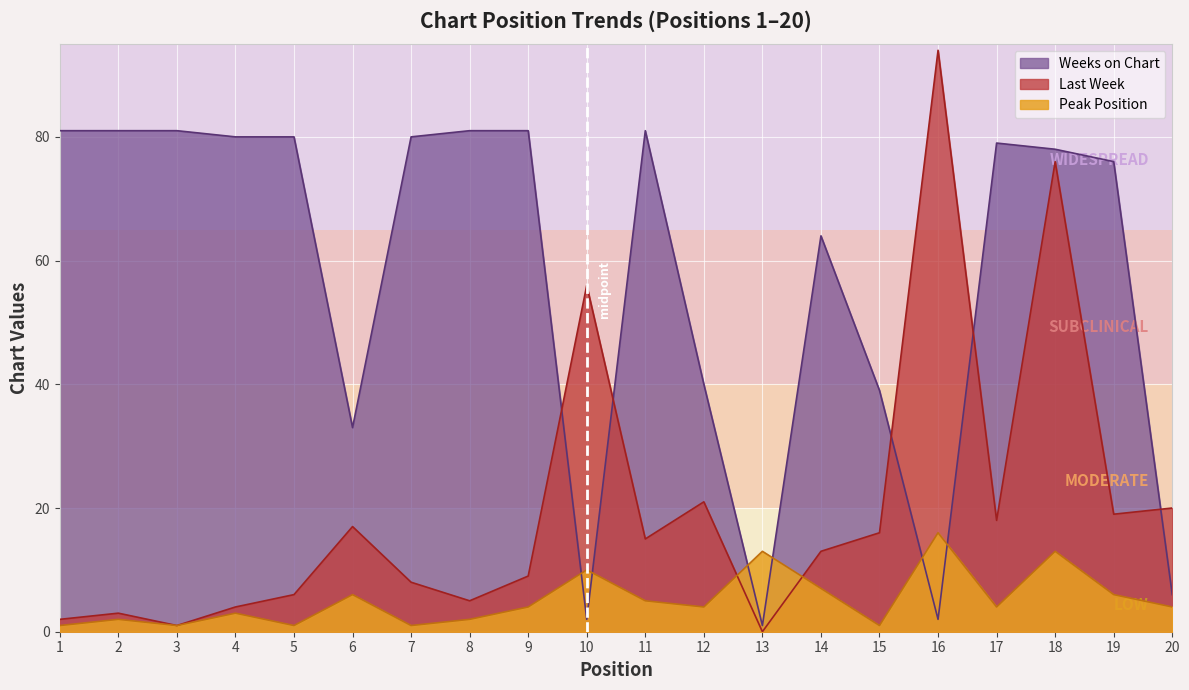

In Peak Position, how many points are lower than both neighbors (excluding endpoints)?

6